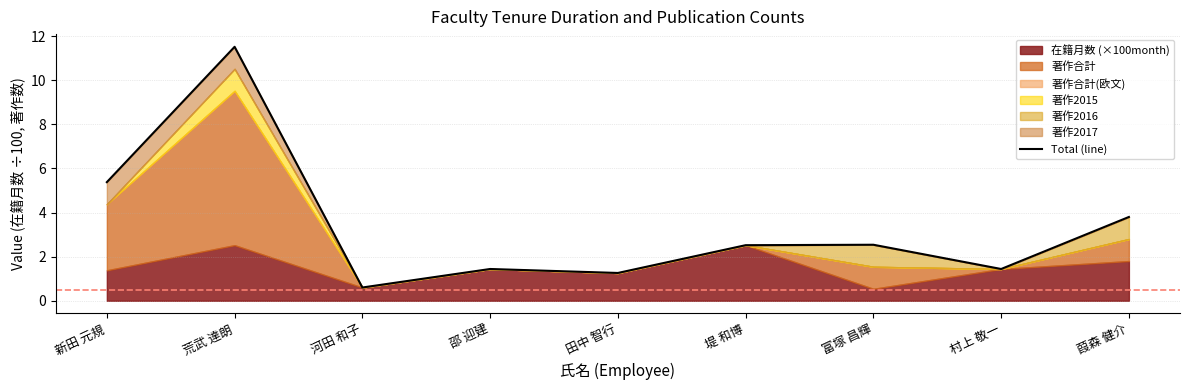

Approximately how many times larger is the value at 堤 和博 compared to 富塚 昌輝?

1.0